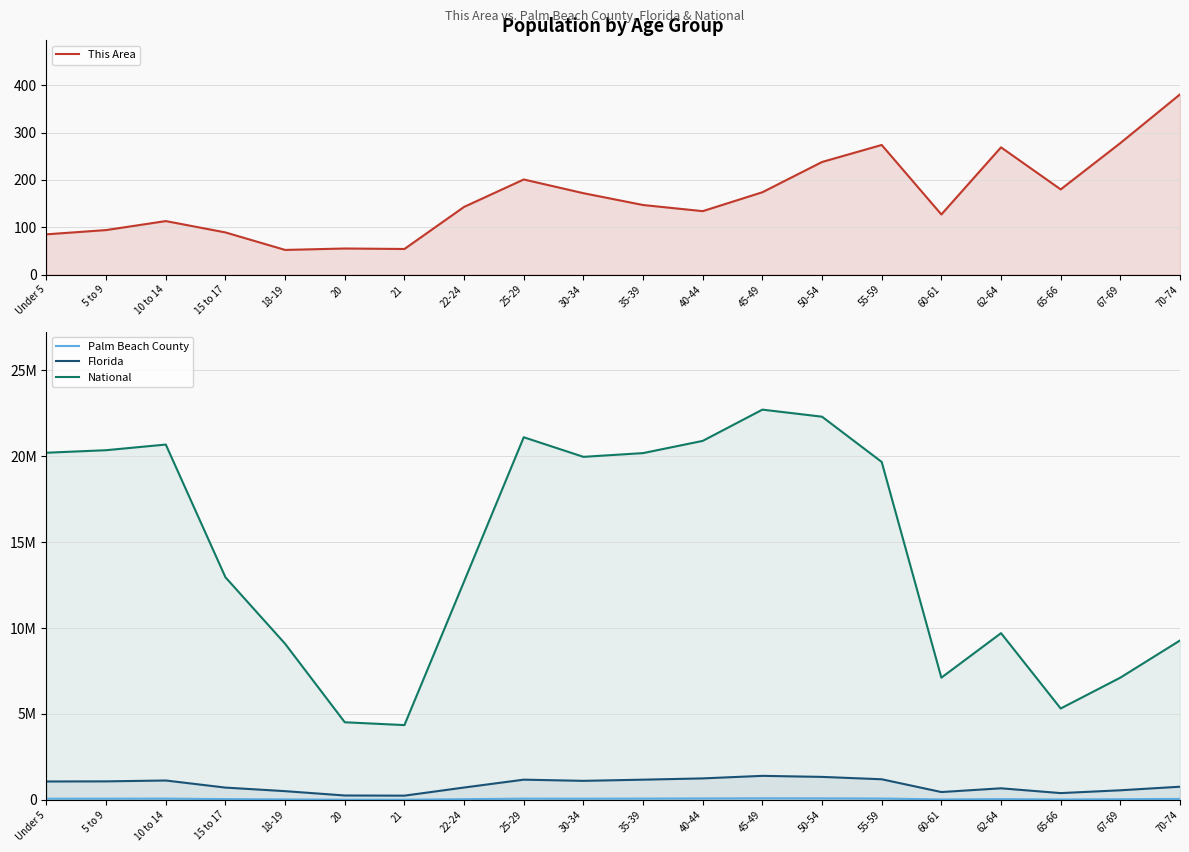

Rank the categories by National value from highest to lowest.

45-49, 50-54, 25-29, 40-44, 10 to 14, 5 to 9, Under 5, 35-39, 30-34, 55-59, 15 to 17, 22-24, 62-64, 70-74, 18-19, 67-69, 60-61, 65-66, 20, 21